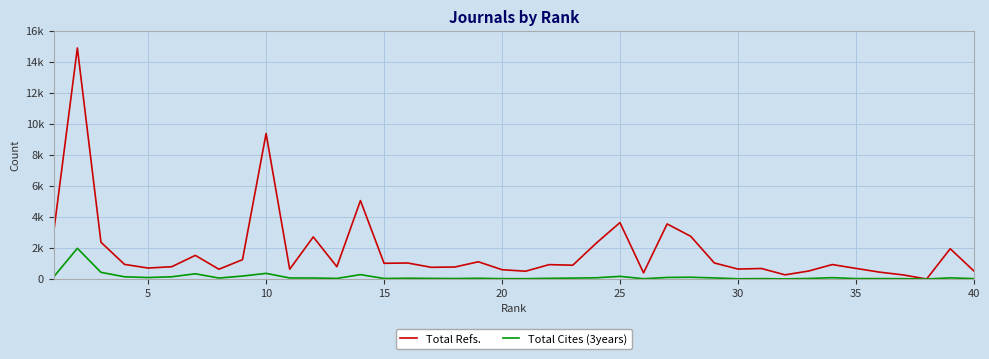

What is the difference between the maximum and second lowest values in the Total Refs. series?

14648